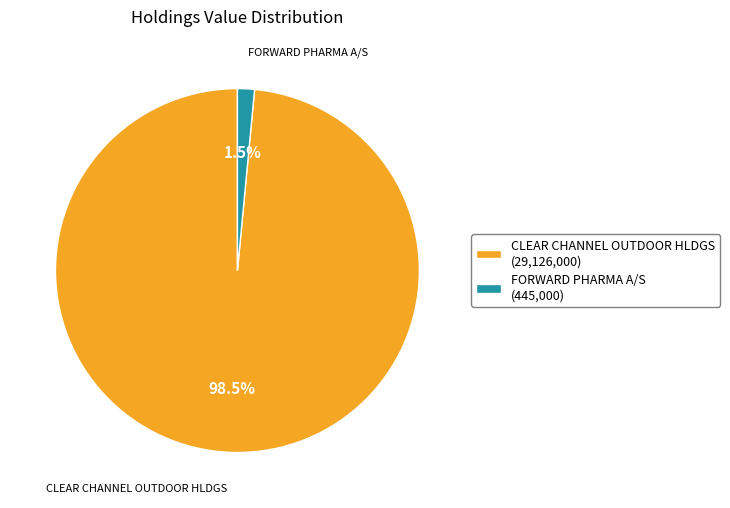

The CLEAR CHANNEL OUTDOOR HLDGS slice represents 86% of the pie. True or false?

False